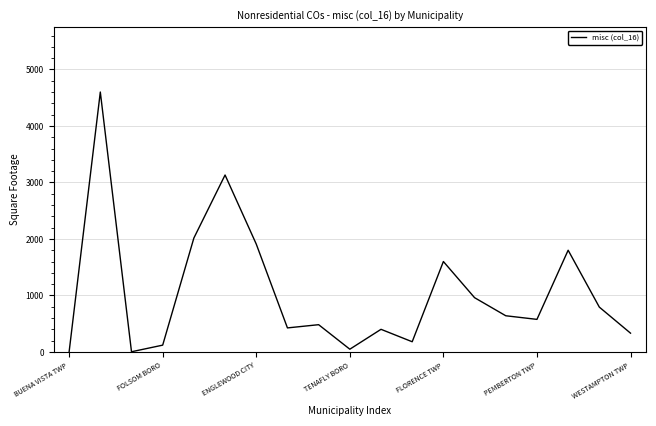

What is the difference between the maximum and minimum values?

4598